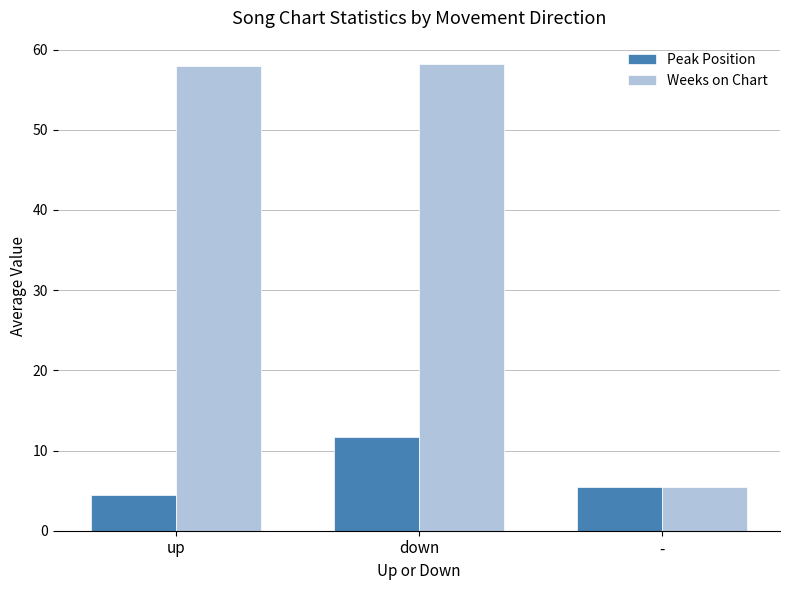

How many values in the Peak Position series are below 5?

1